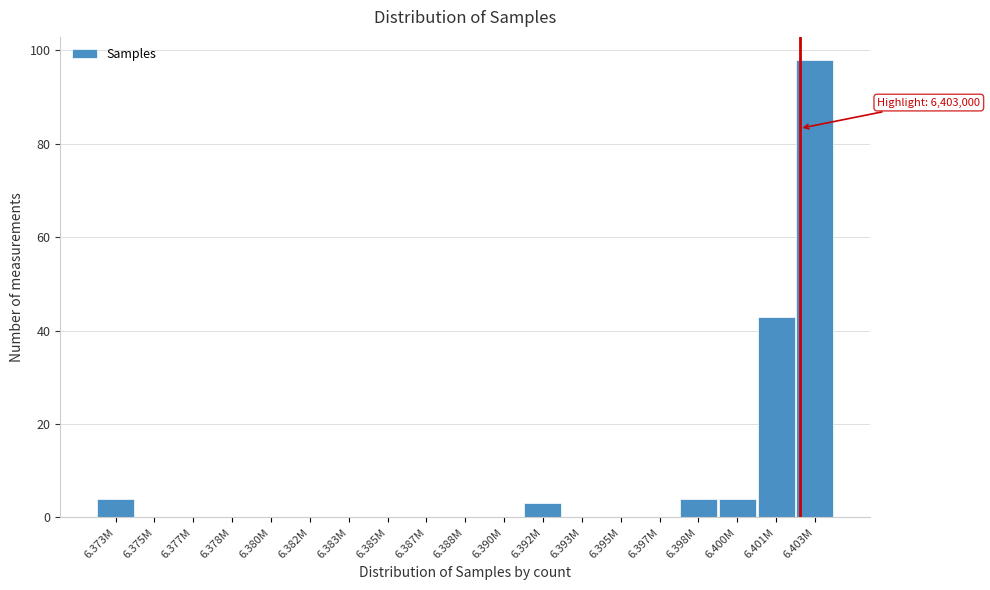

Reading left to right, what are all the values shown in this chart?

6.373M=4	6.375M=0	6.377M=0	6.378M=0	6.380M=0	6.382M=0	6.383M=0	6.385M=0	6.387M=0	6.388M=0	6.390M=0	6.392M=3	6.393M=0	6.395M=0	6.397M=0	6.398M=4	6.400M=4	6.401M=43	6.403M=98